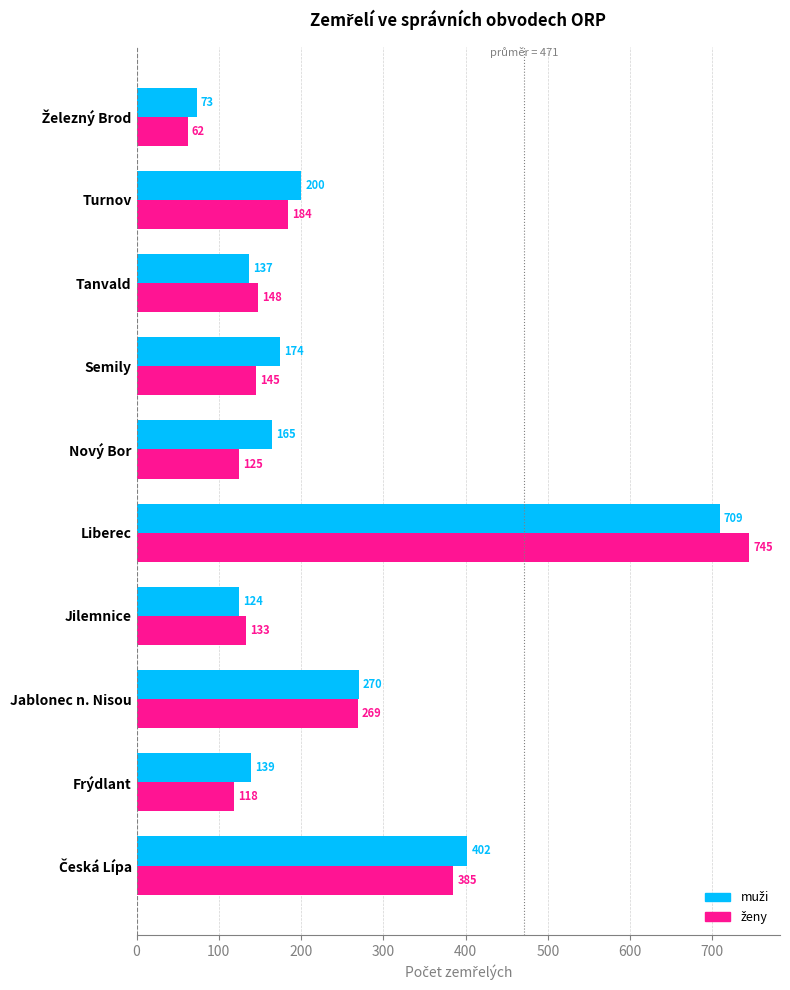

At which category is the sum across all series the highest?

Liberec